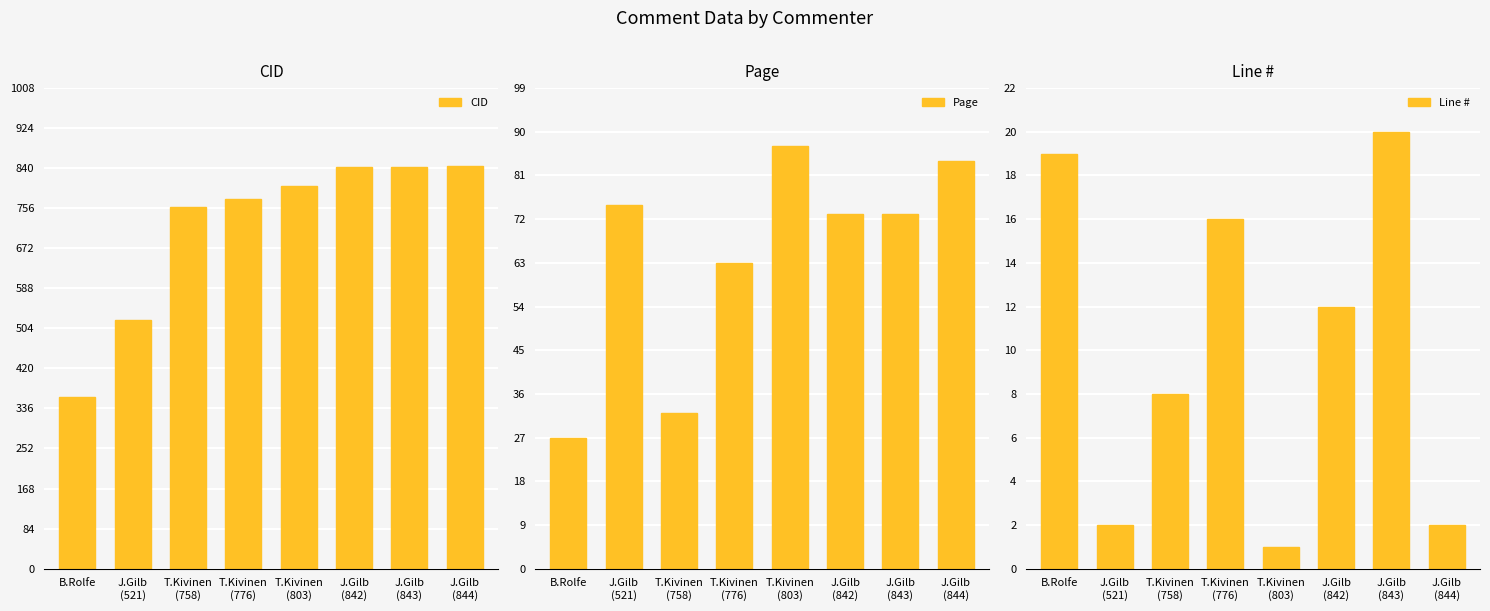

At T.Kivinen
(776), list the series in order from smallest to largest.

Line #, Page, CID